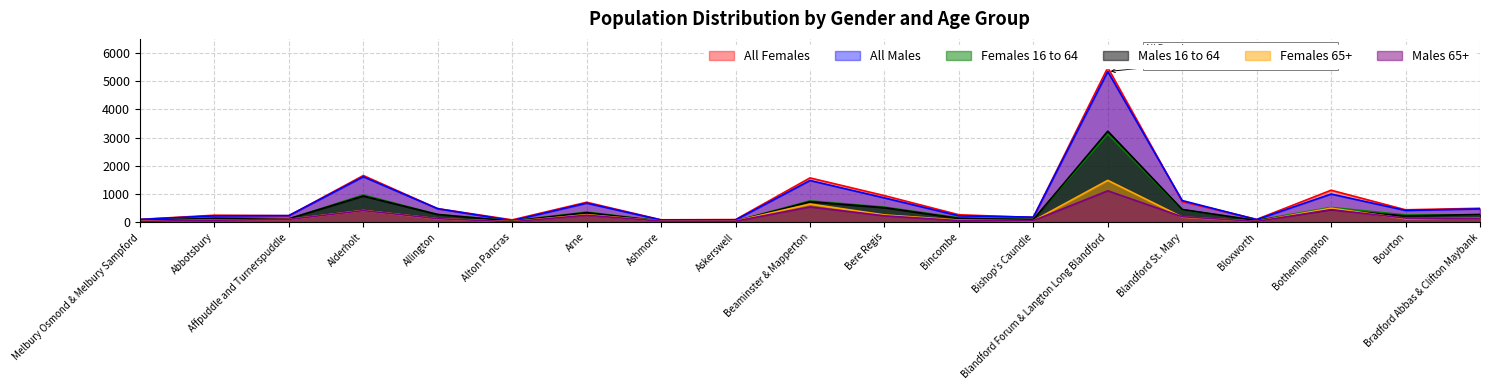

How many interior local peaks does the All Females series have?

6